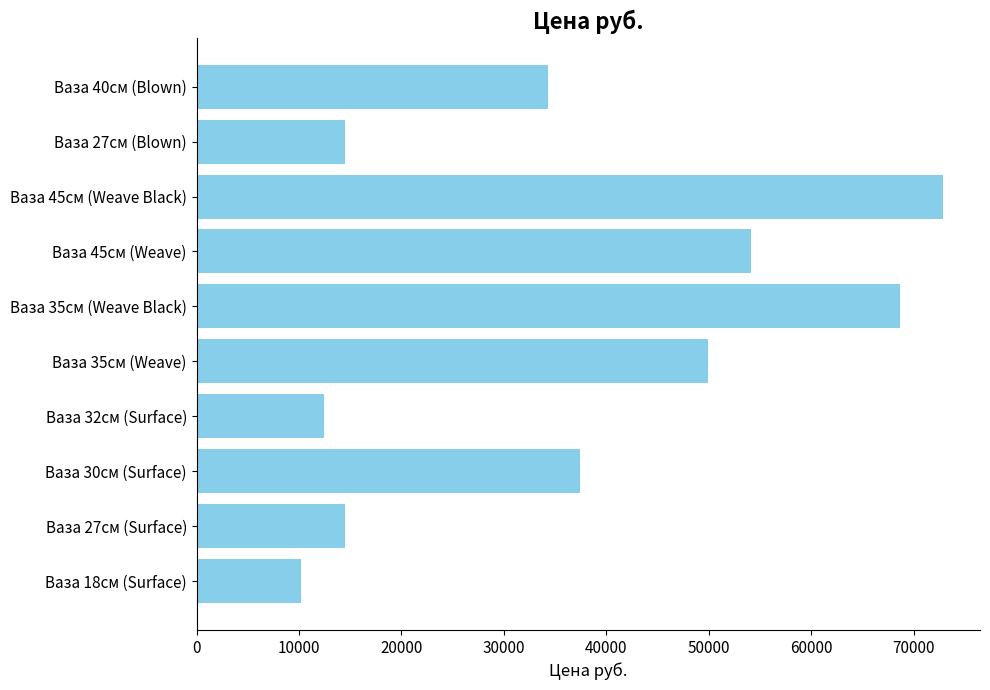

Are the bars grouped side by side (vs. stacked)?

No